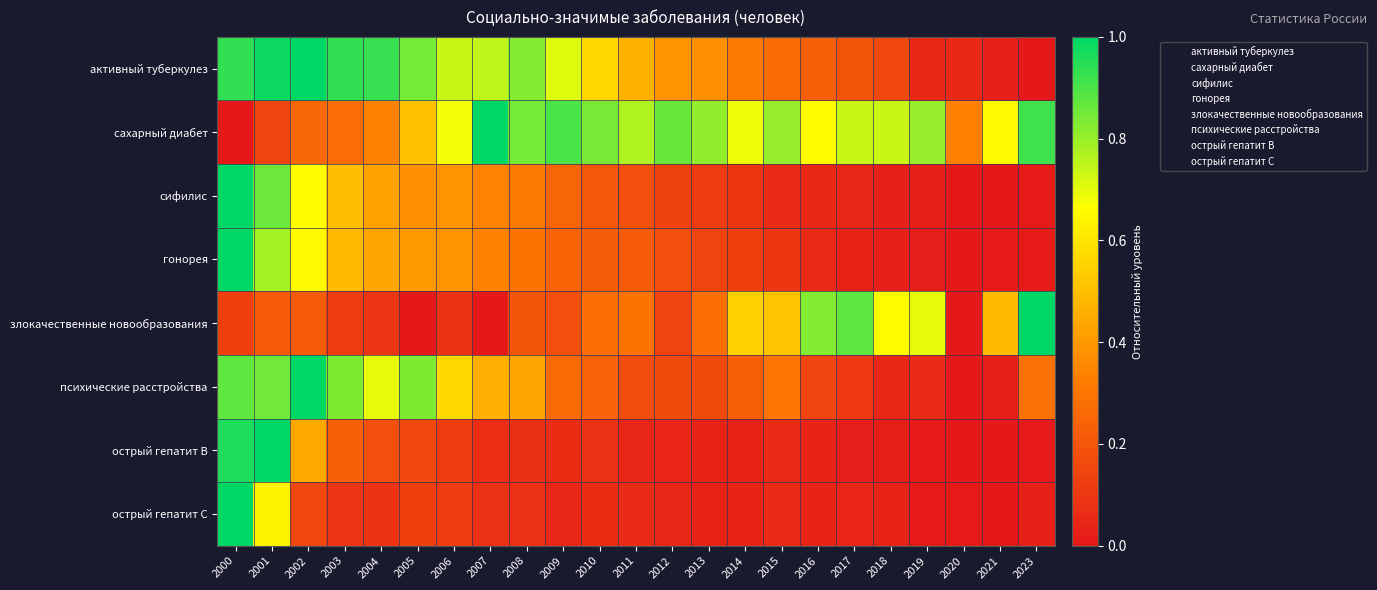

What is the total value across all series at 2005?

3.2